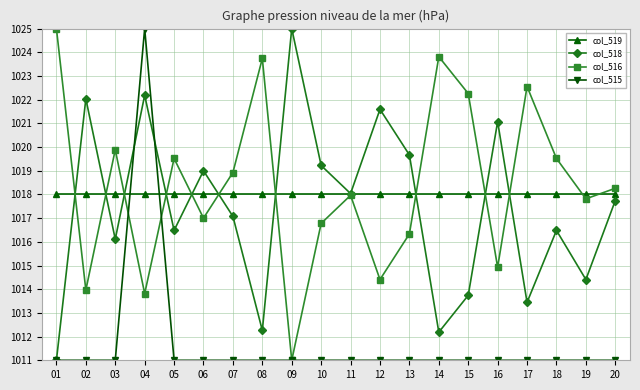

What is the difference between the col_516 values at 13 and 17?

6.2